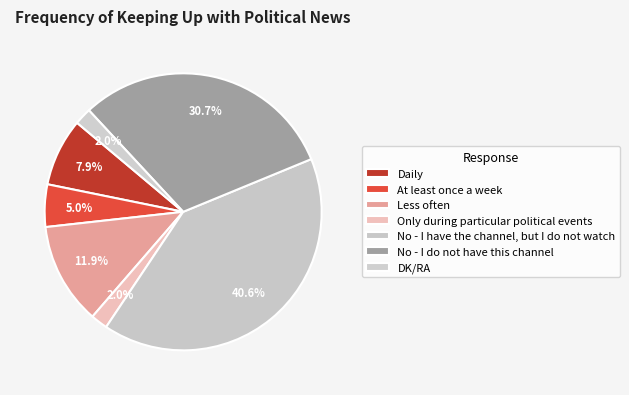

Which has a higher value, No - I have the channel, but I do not watch or DK/RA?

No - I have the channel, but I do not watch